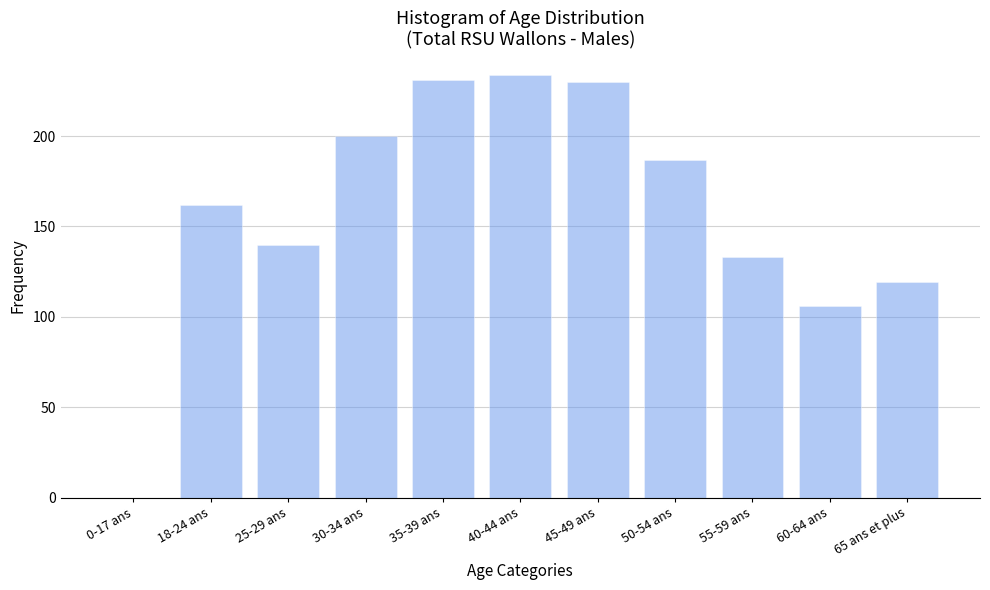

Reading left to right, list all the values displayed in this chart.

0-17 ans=0	18-24 ans=162	25-29 ans=140	30-34 ans=200	35-39 ans=231	40-44 ans=234	45-49 ans=230	50-54 ans=187	55-59 ans=133	60-64 ans=106	65 ans et plus=119